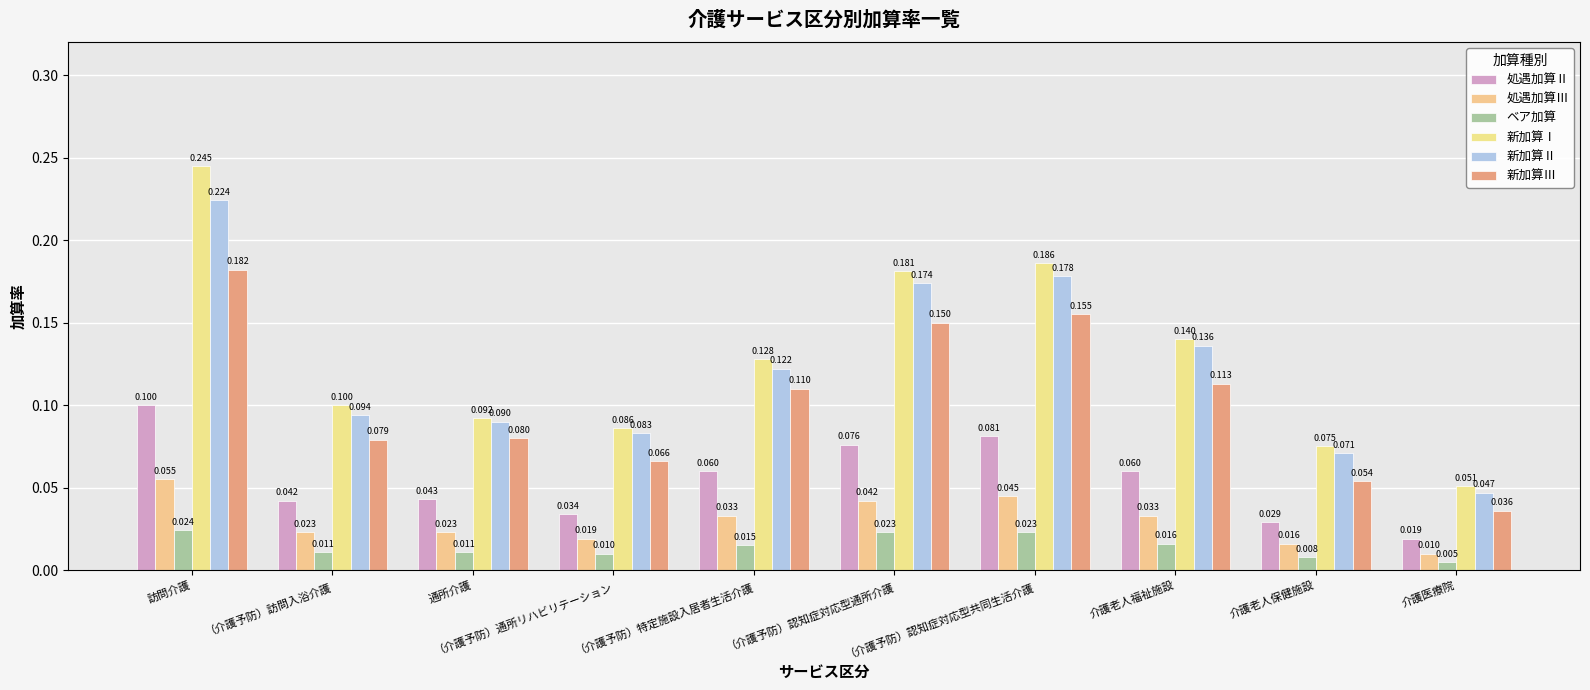

At how many categories does at least one series exceed 0?

10